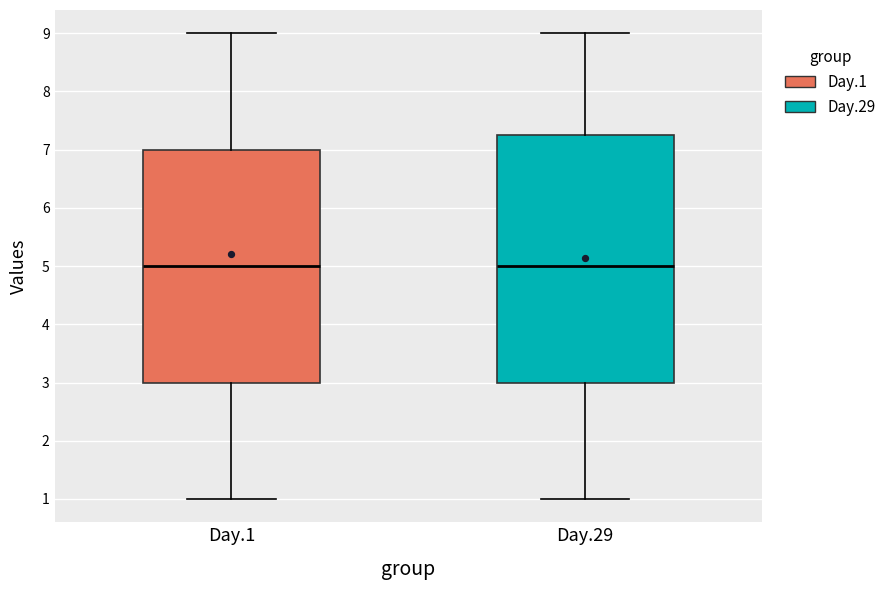

Where does the median line of the box for Day.1 sit on the y-axis? The values are not printed on the chart, so give them approximately, as read against the axis.

5.0